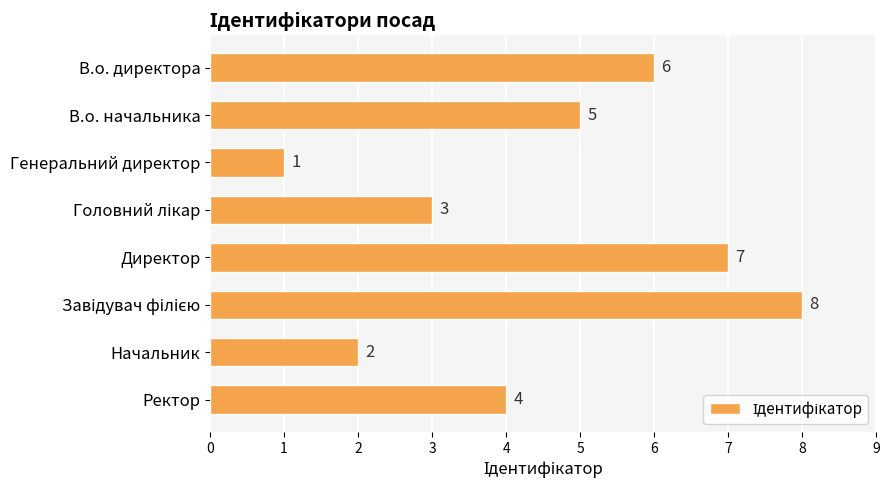

Which label corresponds to the smallest value in the chart?

Генеральний директор